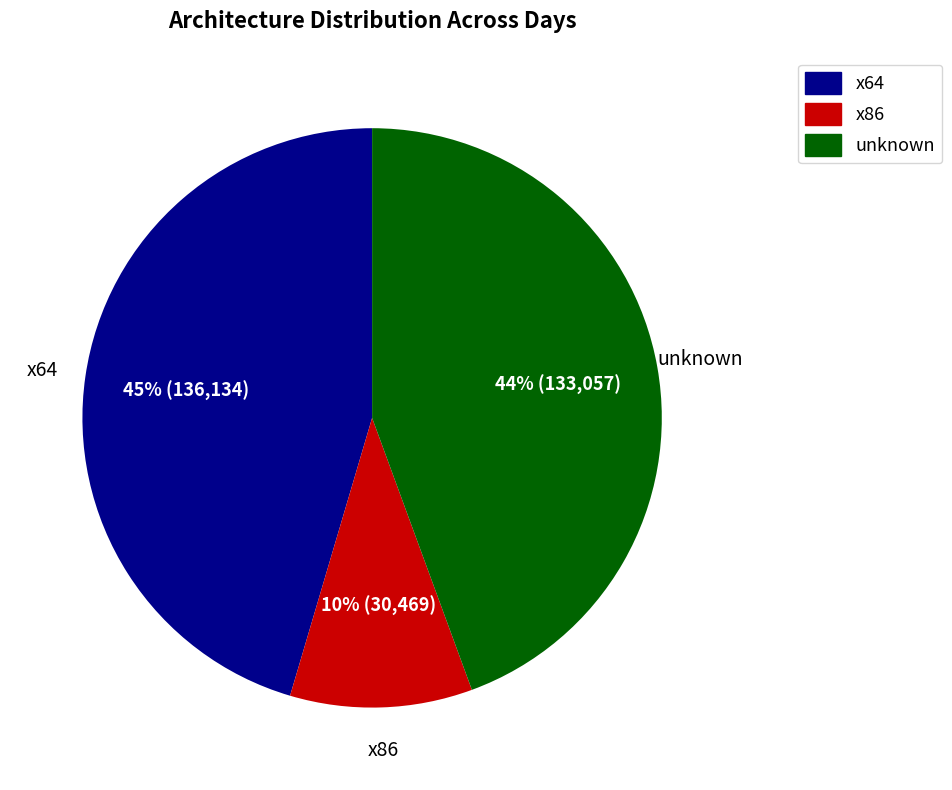

To the nearest percent, what is the average slice percentage?

33%